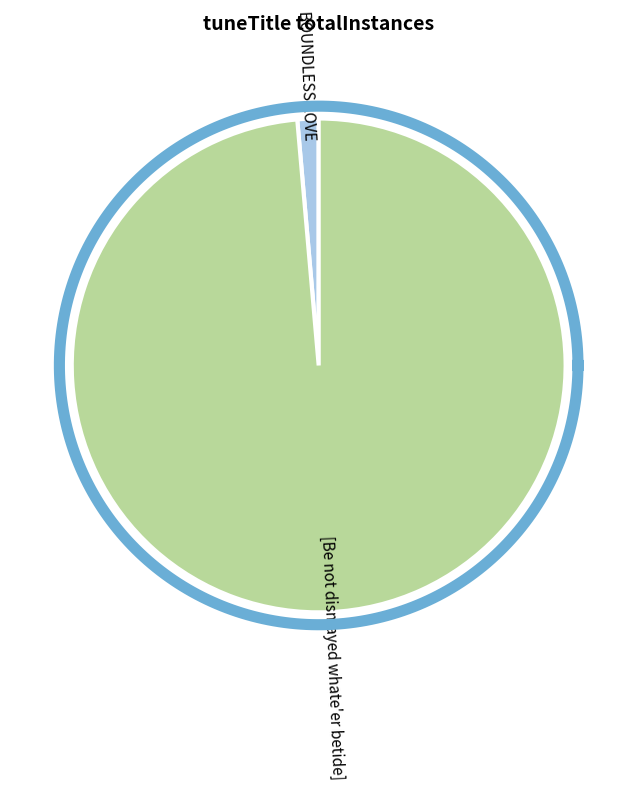

What portion of the pie excludes BOUNDLESS LOVE?

98.6%